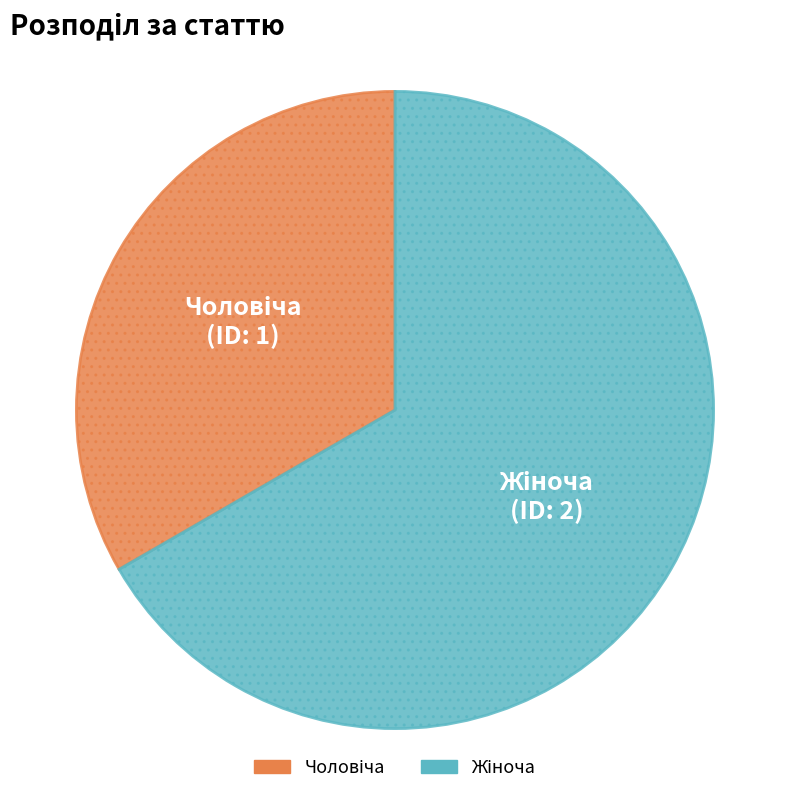

Is there any slice that represents more than half of the pie?

Yes